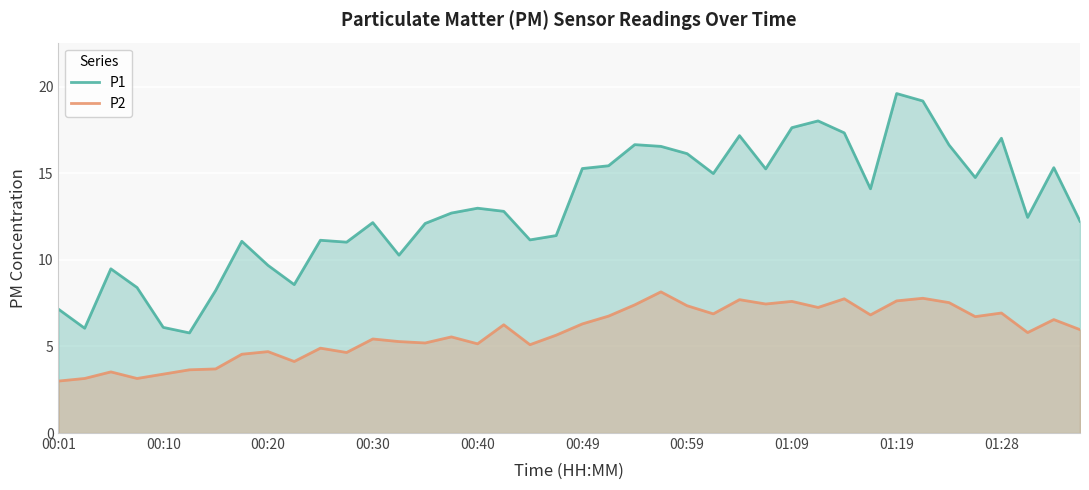

In P2, how many points are lower than both neighbors (excluding endpoints)?

12